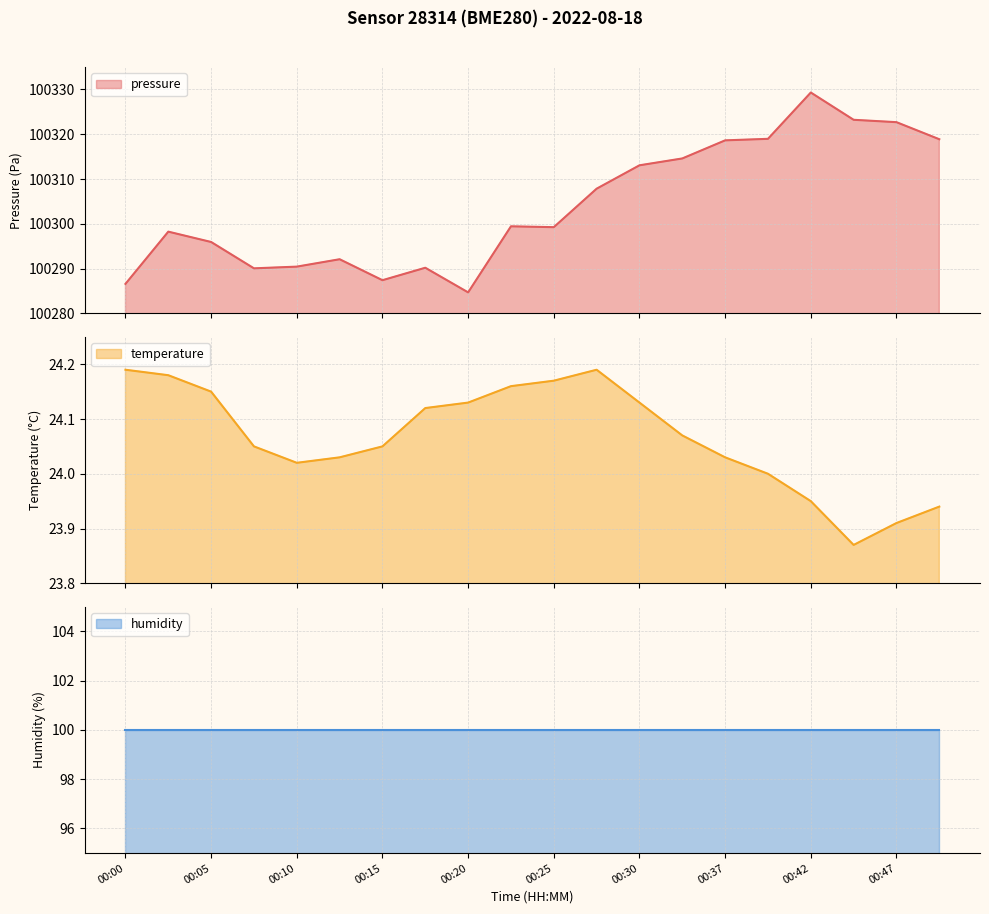

What is the maximum value for pressure?

100329.3